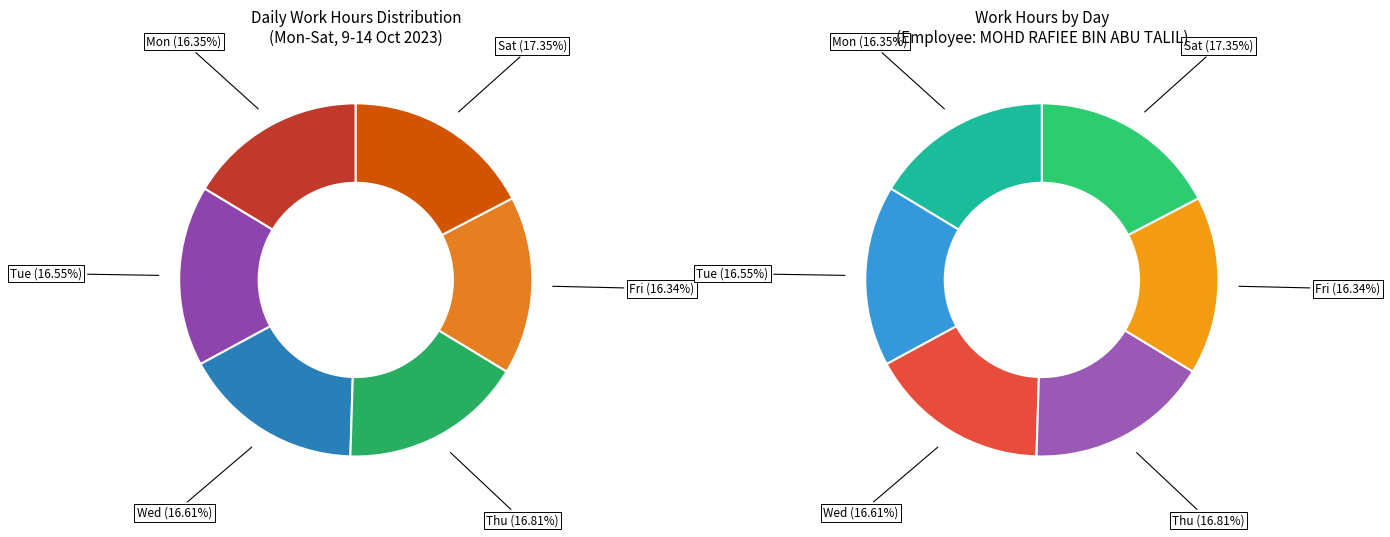

What is the ratio of the value at Sat to the value at Tue?

1.0